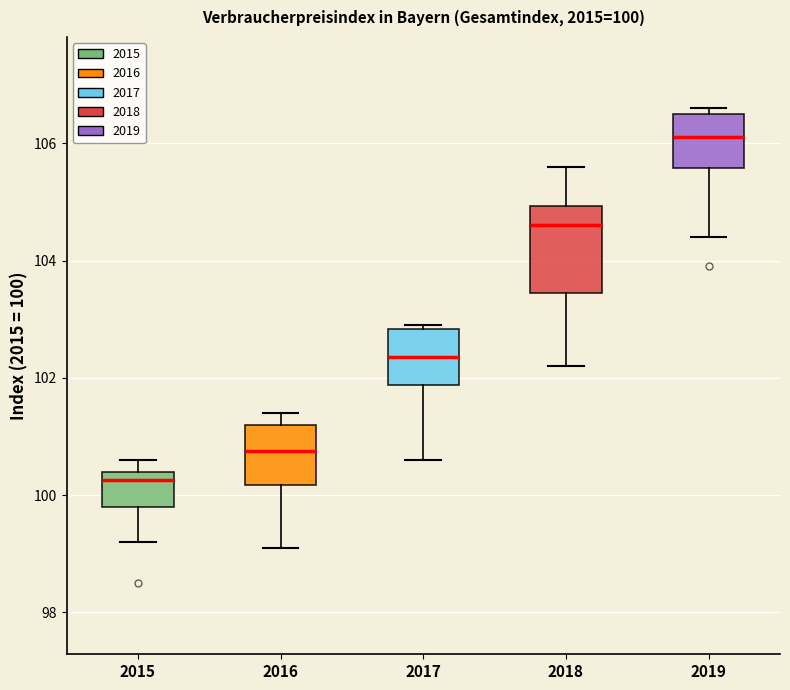

Which box's median line is the highest?

2019